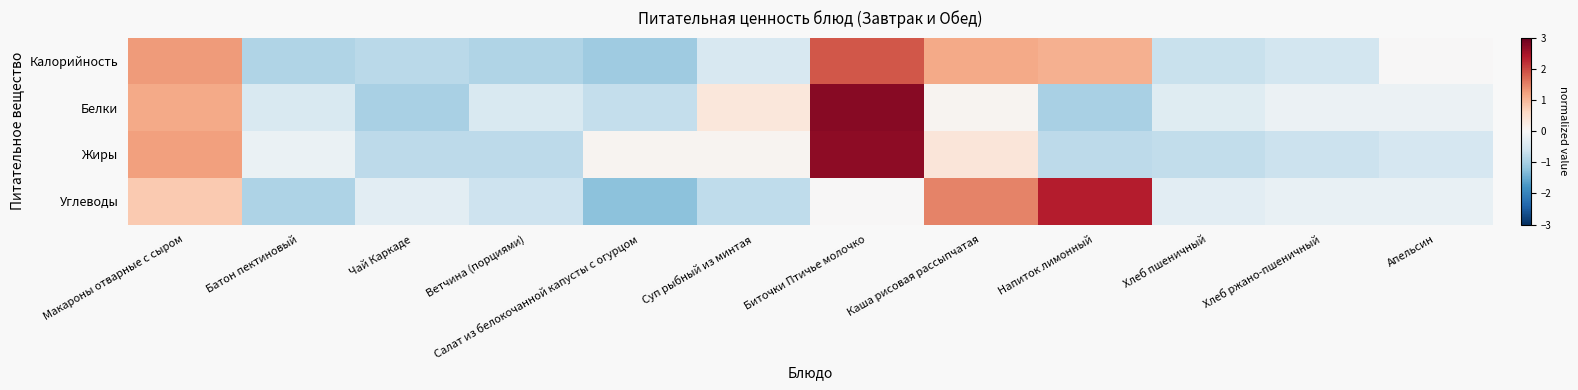

At Ветчина (порциями), list the series in order from smallest to largest.

Калорийность, Жиры, Углеводы, Белки